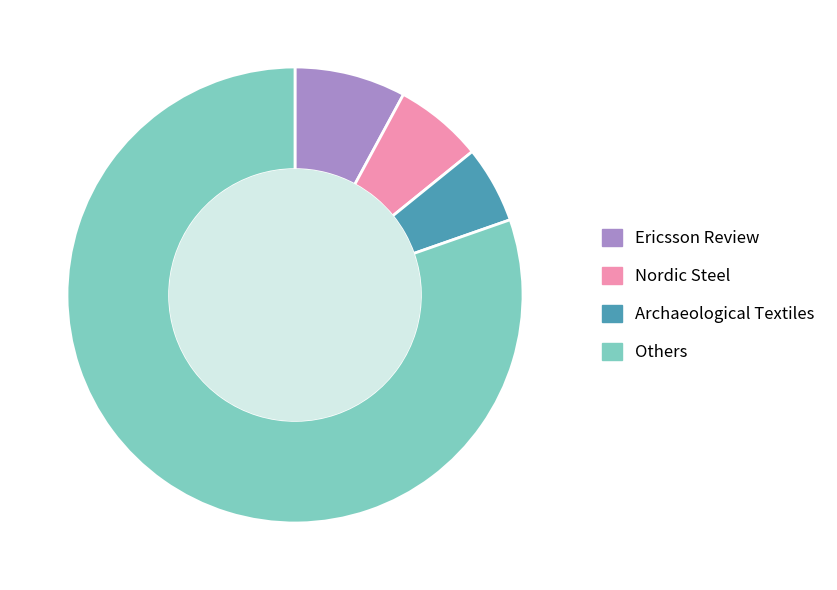

Count the number of slices in the pie.

4